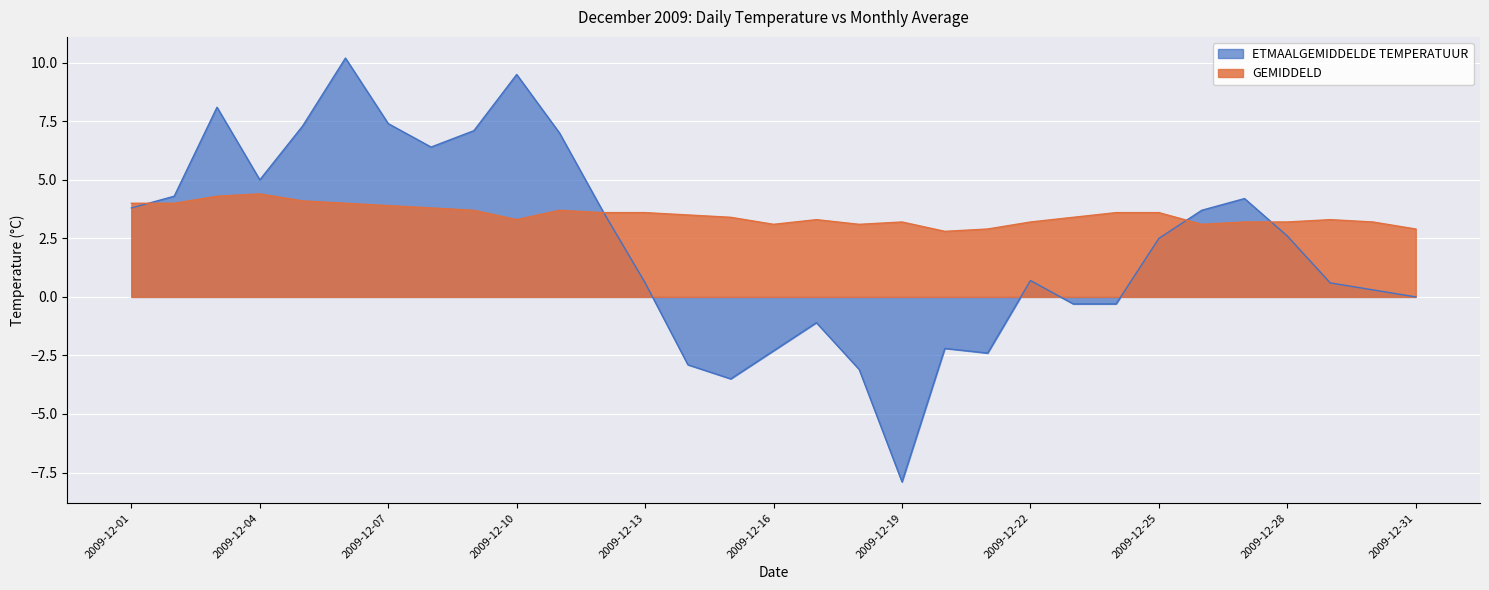

What is the smallest value displayed?

-7.9